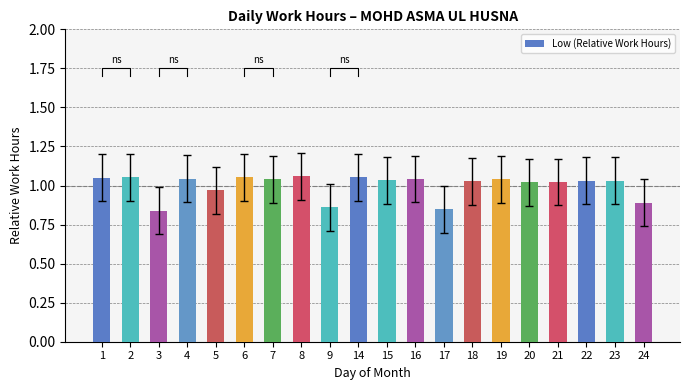

The value at 22 is 1.0. True or false?

True